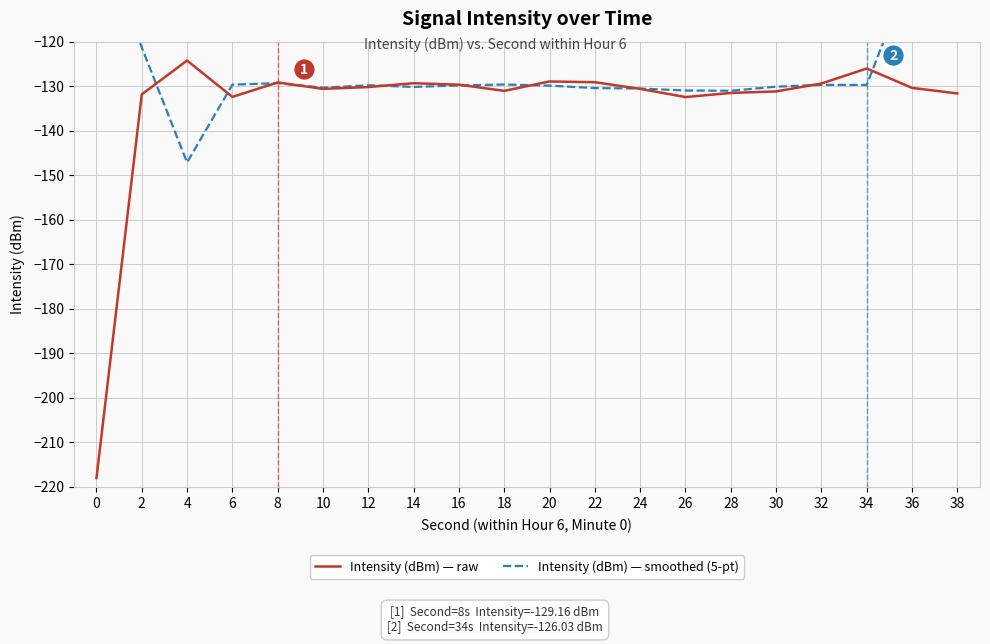

The Intensity (dBm) — raw series shows -34.1 at 32. True or false?

False